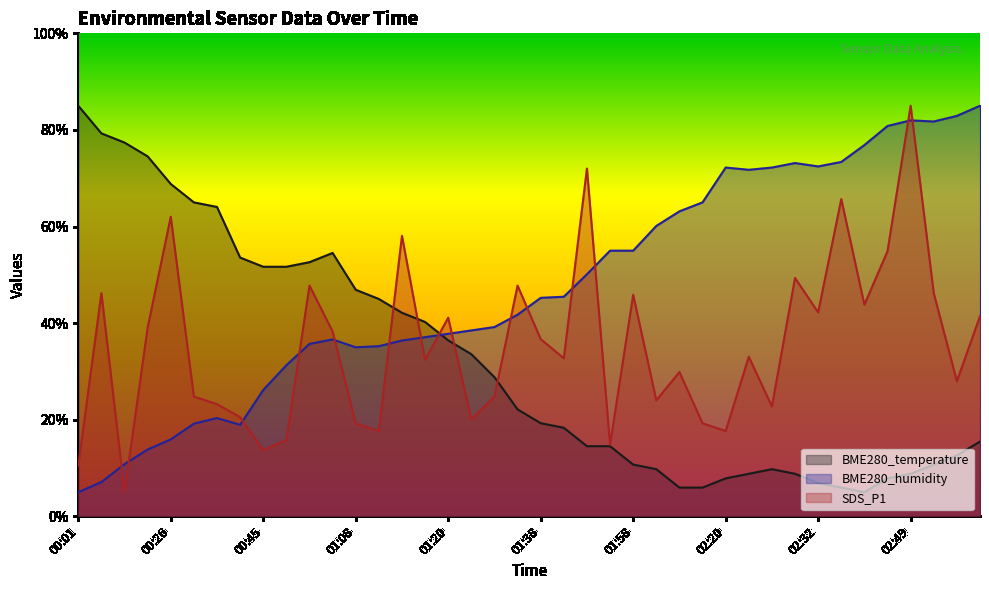

Does the chart display data point markers on the line(s)?

No